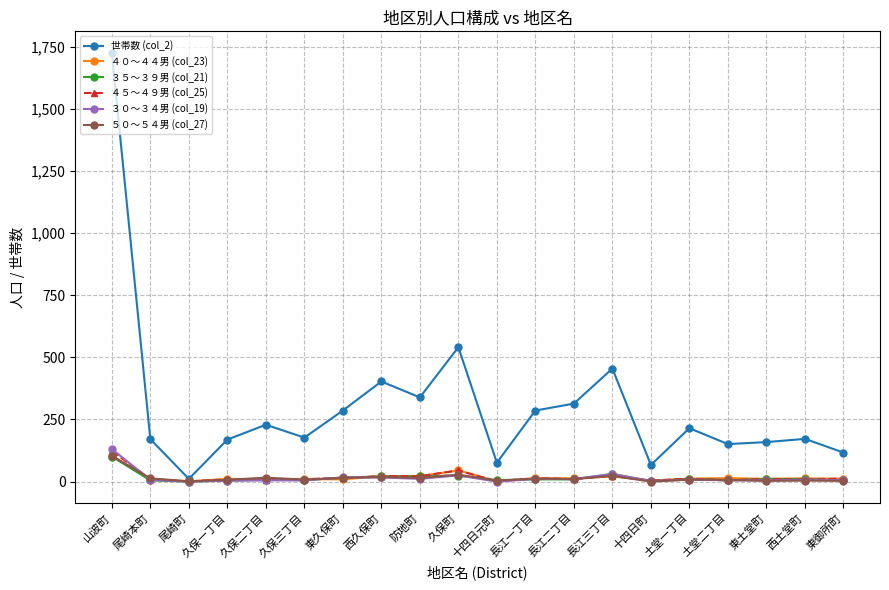

What is the maximum value for 世帯数 (col_2)?

1726